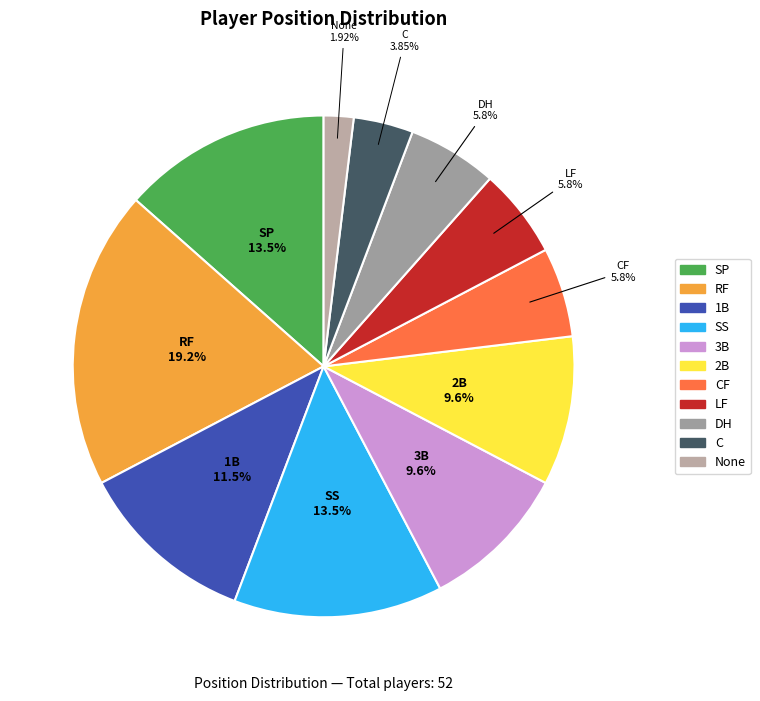

To the nearest percent, what portion does RF represent?

19%